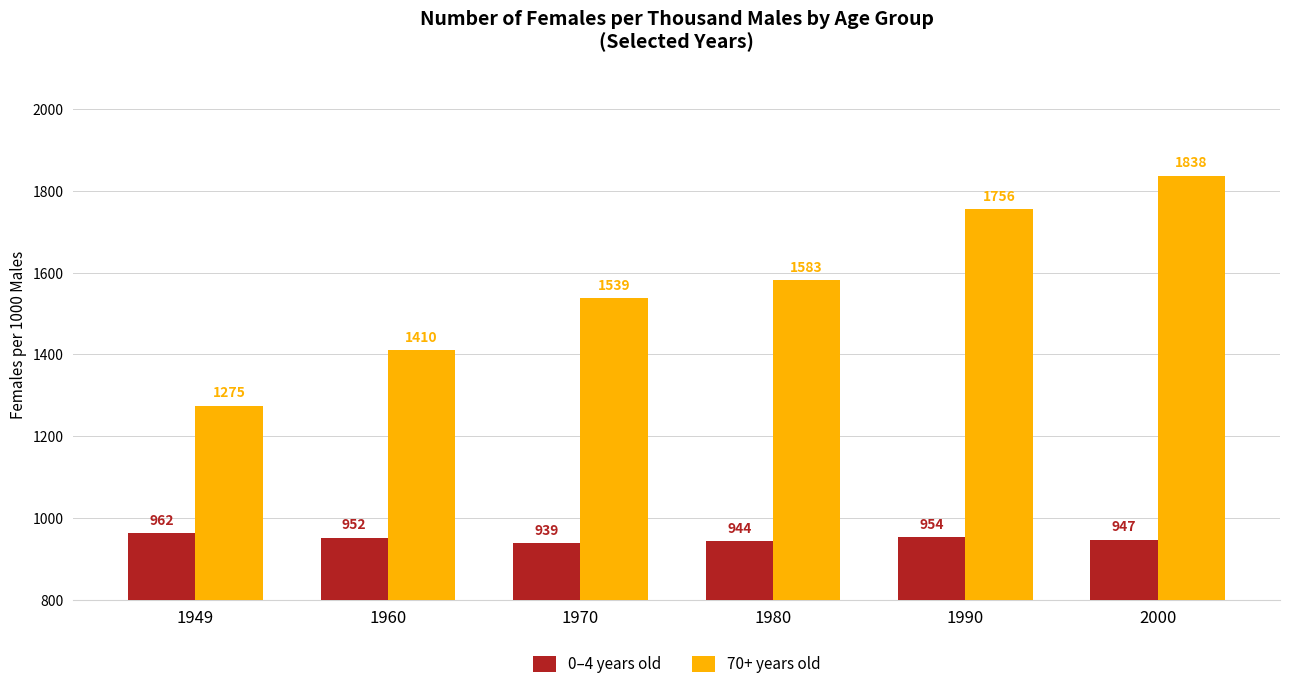

What is the smallest value displayed?

939